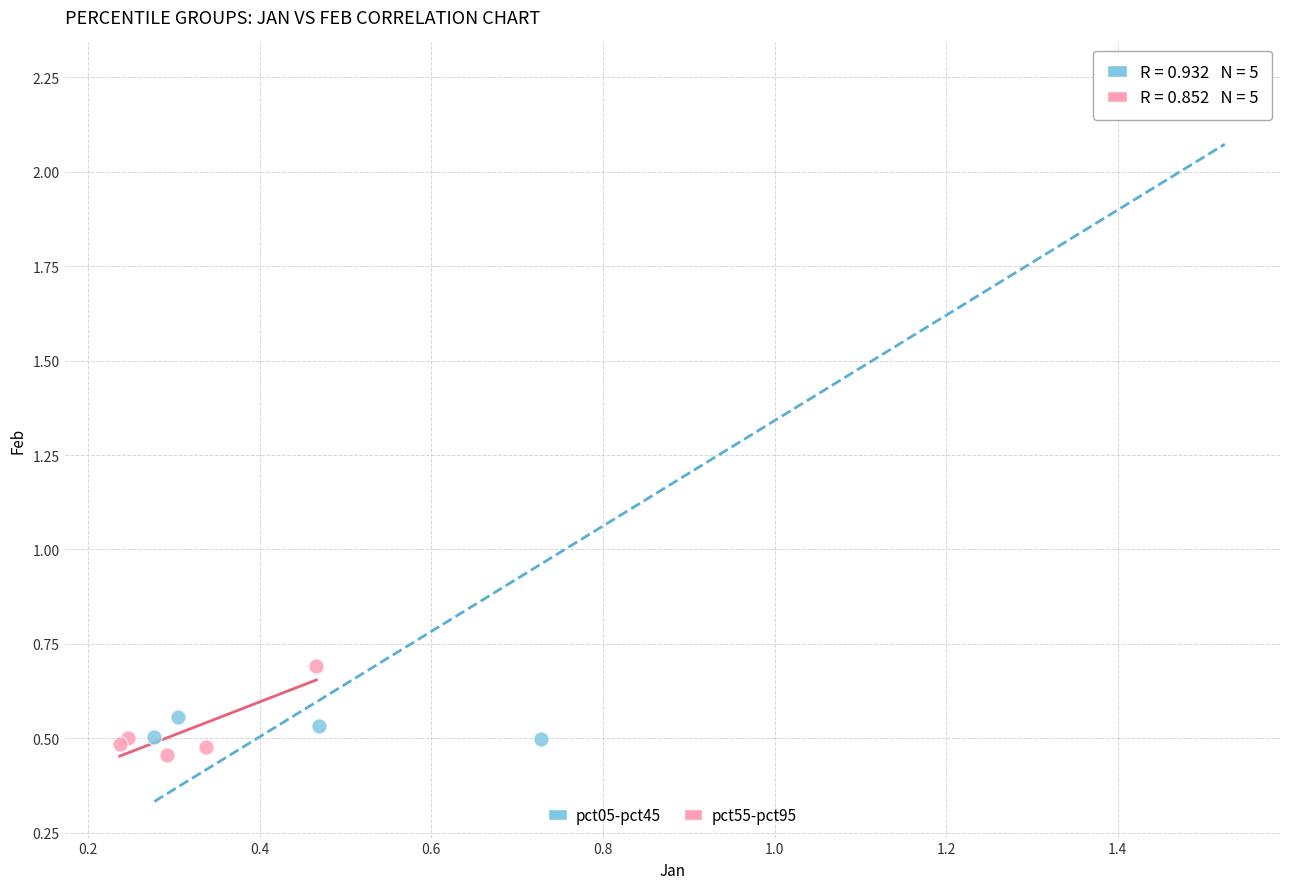

Which series has the largest Y range (max minus min)?

pct05-pct45